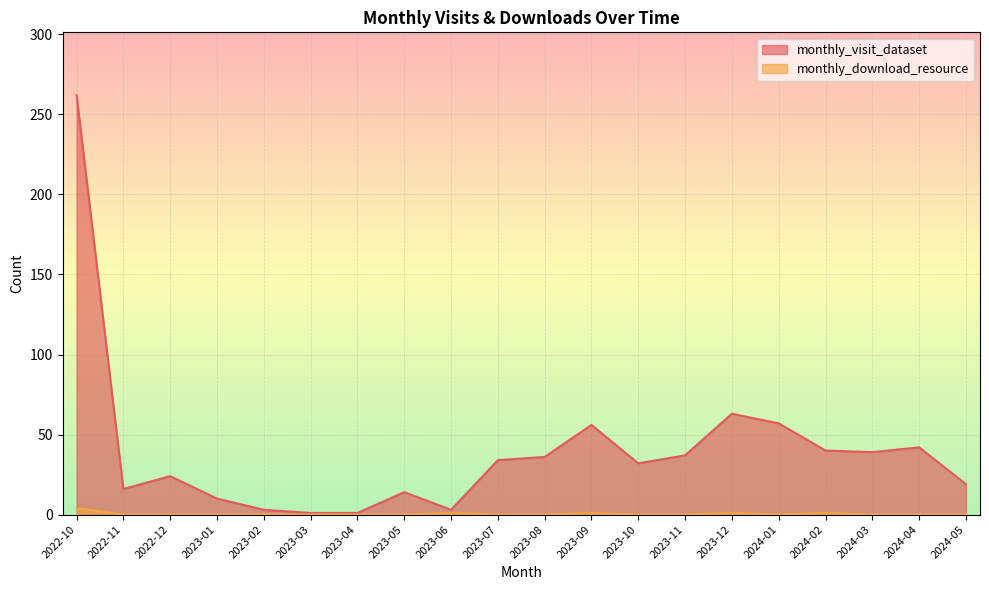

How many series are shown in this chart?

2